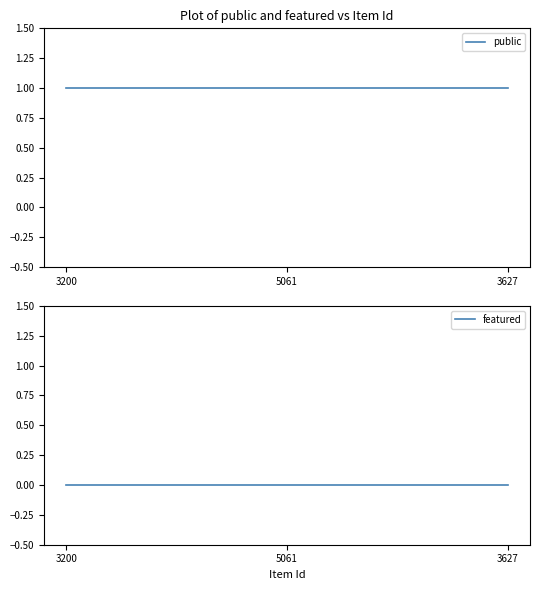

At which category is the sum across all series the highest?

3200